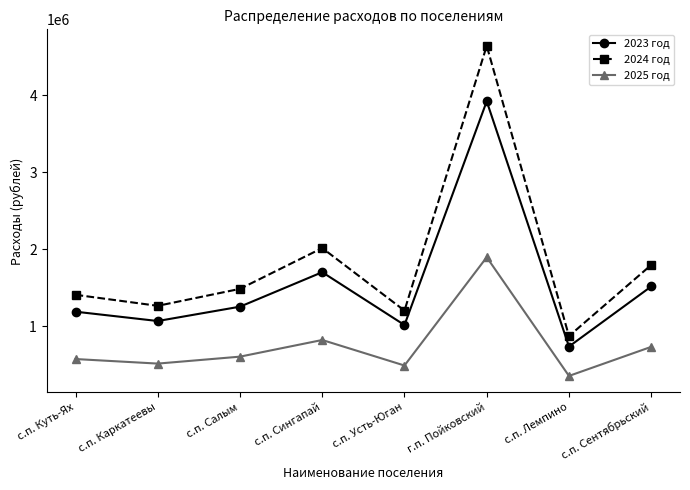

At how many categories does at least one series exceed 3546297?

1